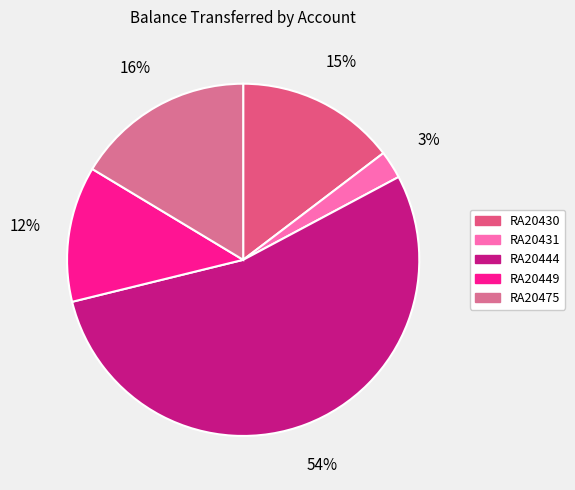

How many segments does this pie chart have?

5